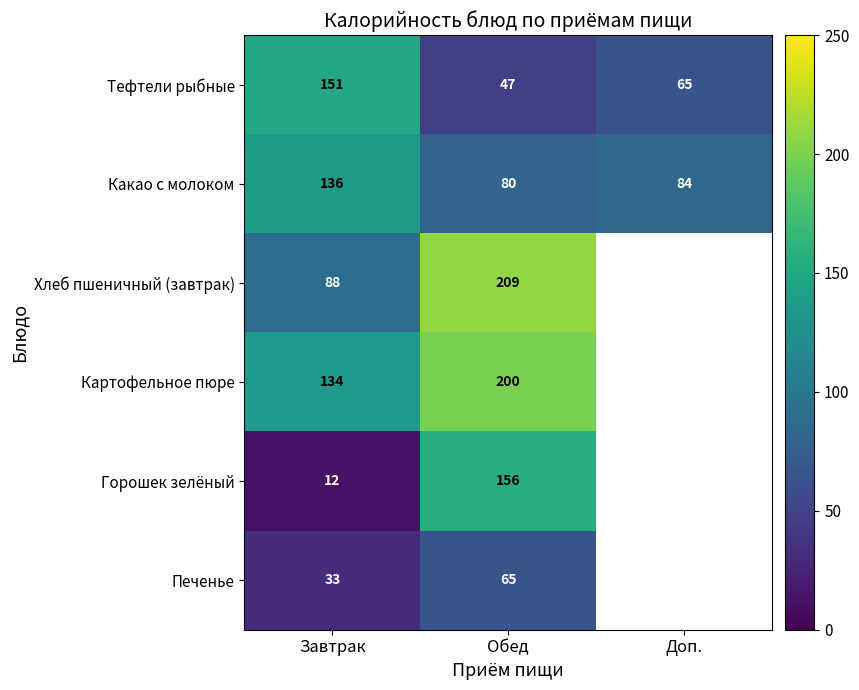

What is the minimum value shown in the chart?

12.0